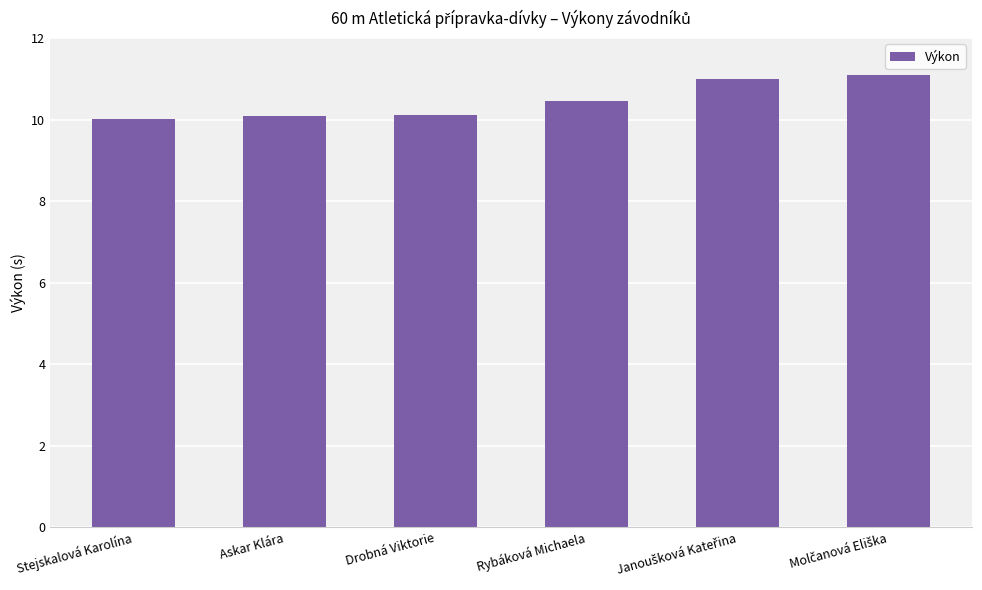

Is it true that the value at Stejskalová Karolína is 7.0?

False